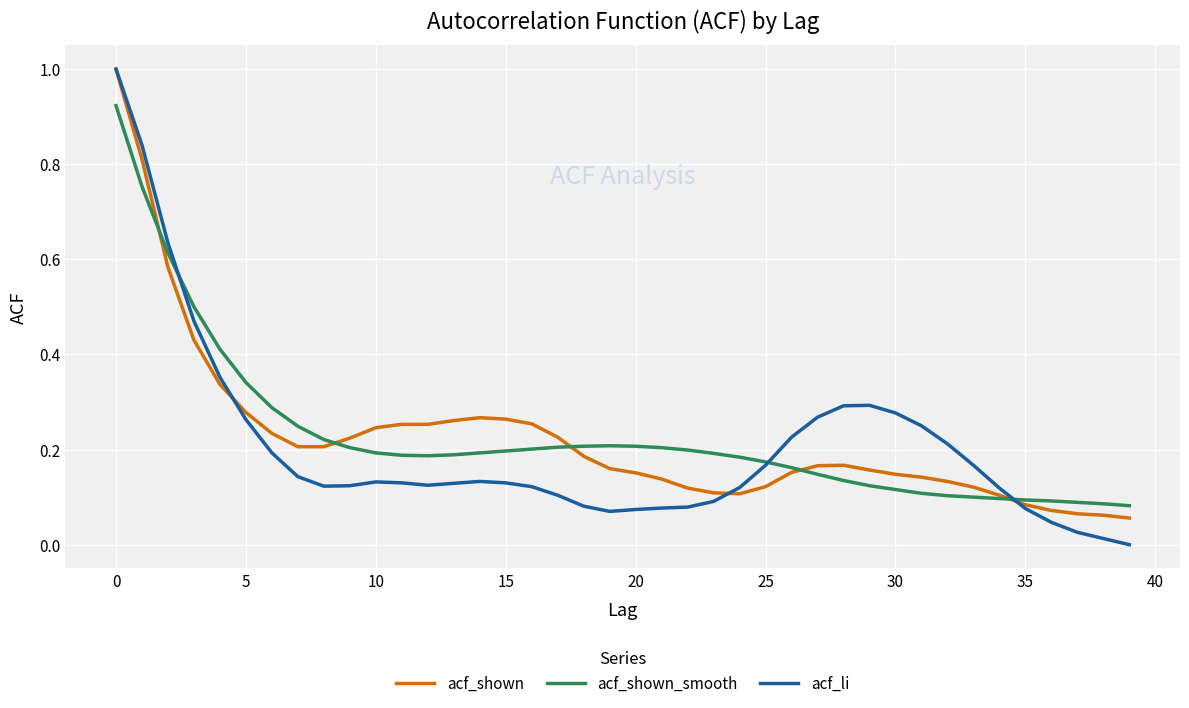

What is the highest value of the acf_li series?

1.0